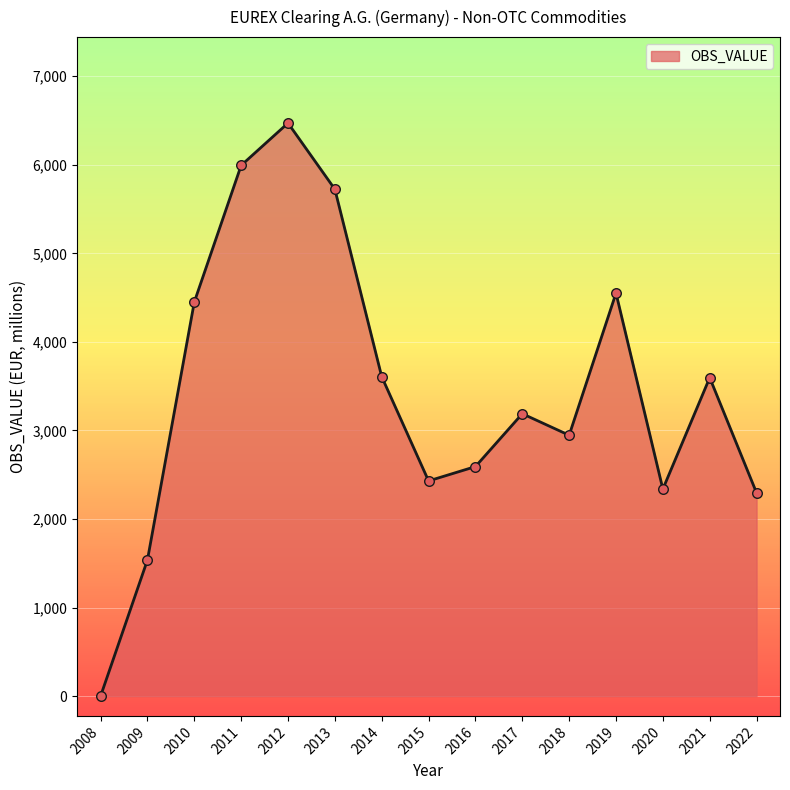

Between 2014 and 2013, which is larger?

2013